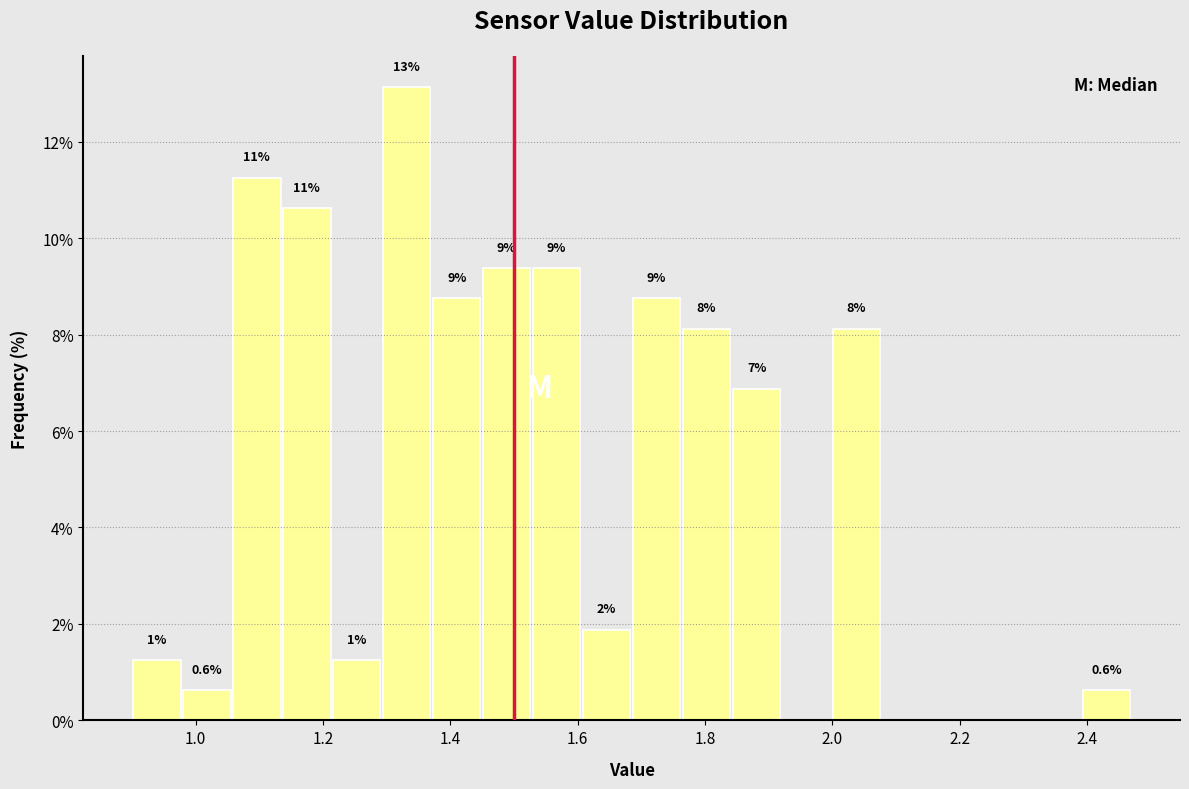

Read against the x-axis, roughly where is the centre of the tallest bar?

1.34